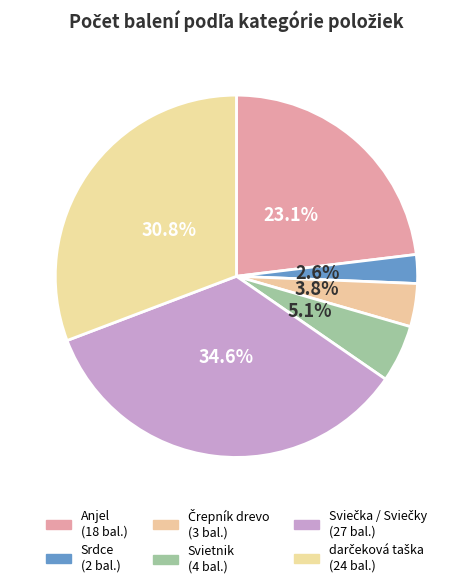

To the nearest percent, what portion does Anjel represent?

23%